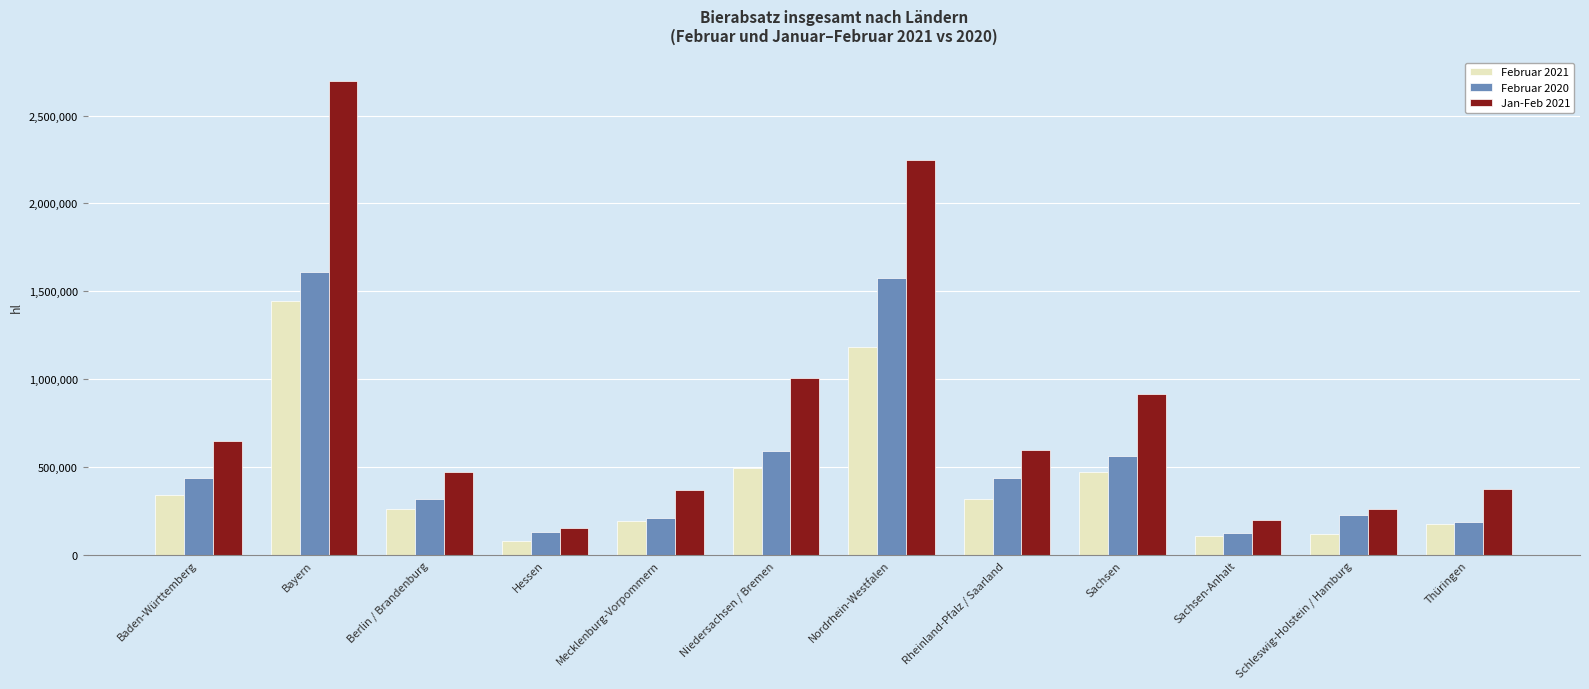

Between Mecklenburg-Vorpommern and Niedersachsen / Bremen, which series saw the biggest shift?

Jan-Feb 2021